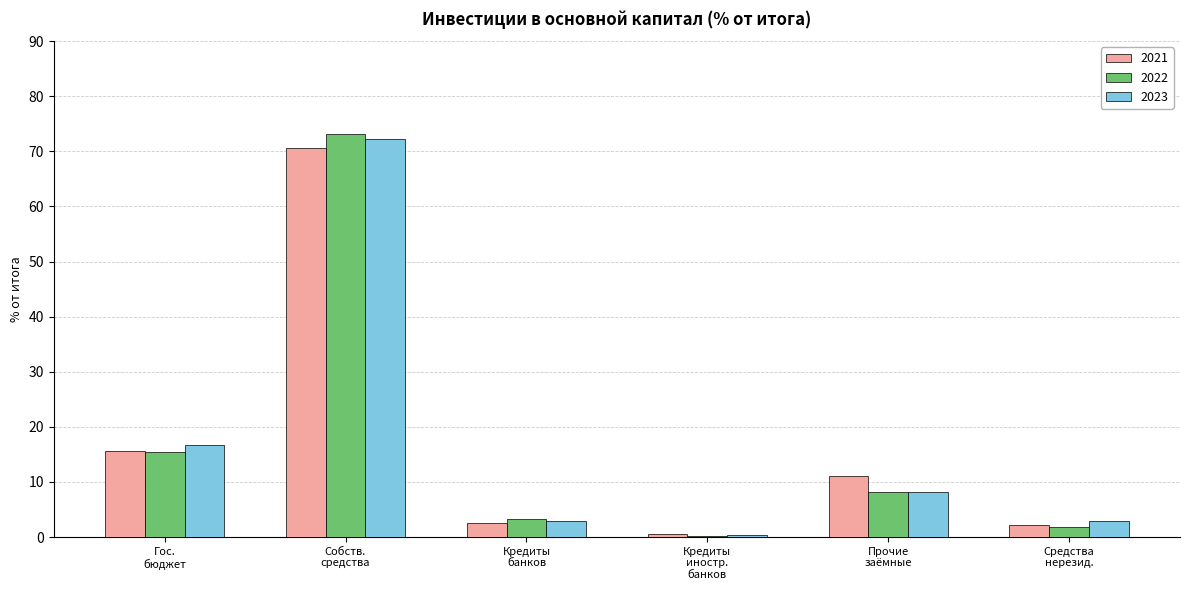

At which category is the sum across all series the highest?

Собств.
средства